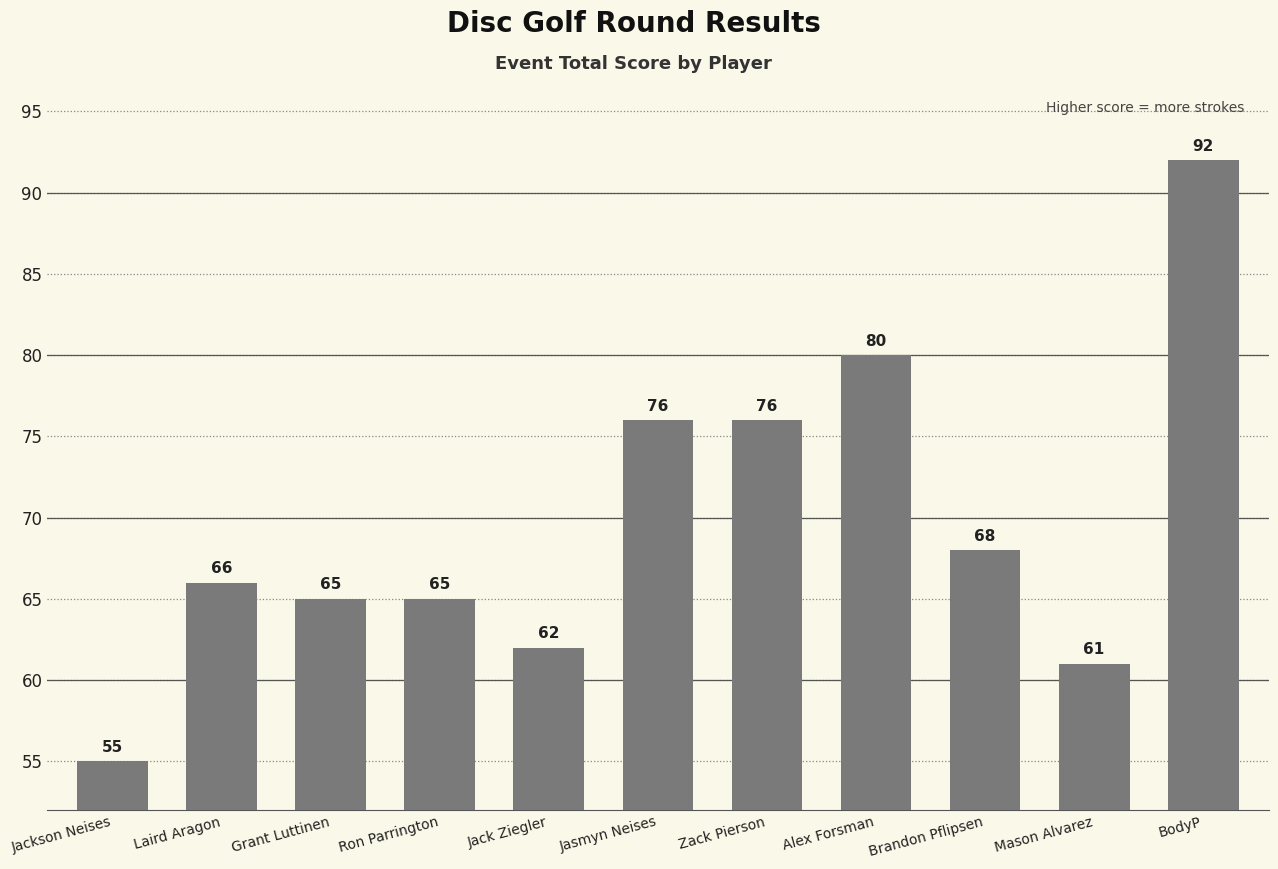

Which has a higher value, Alex Forsman or Mason Alvarez?

Alex Forsman